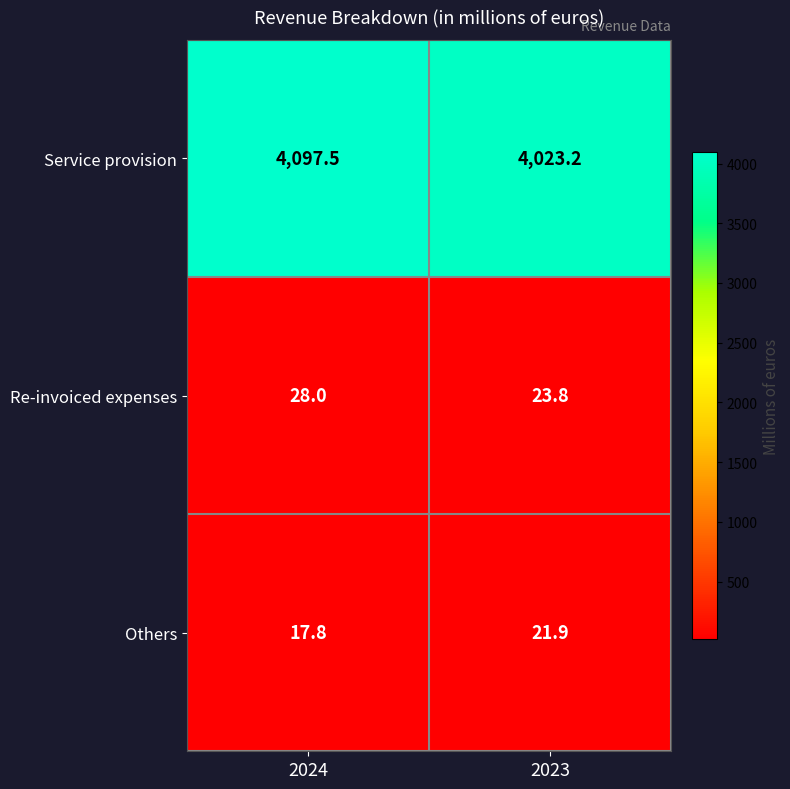

Rank the series by their maximum value, from highest to lowest.

Service provision, Re-invoiced expenses, Others